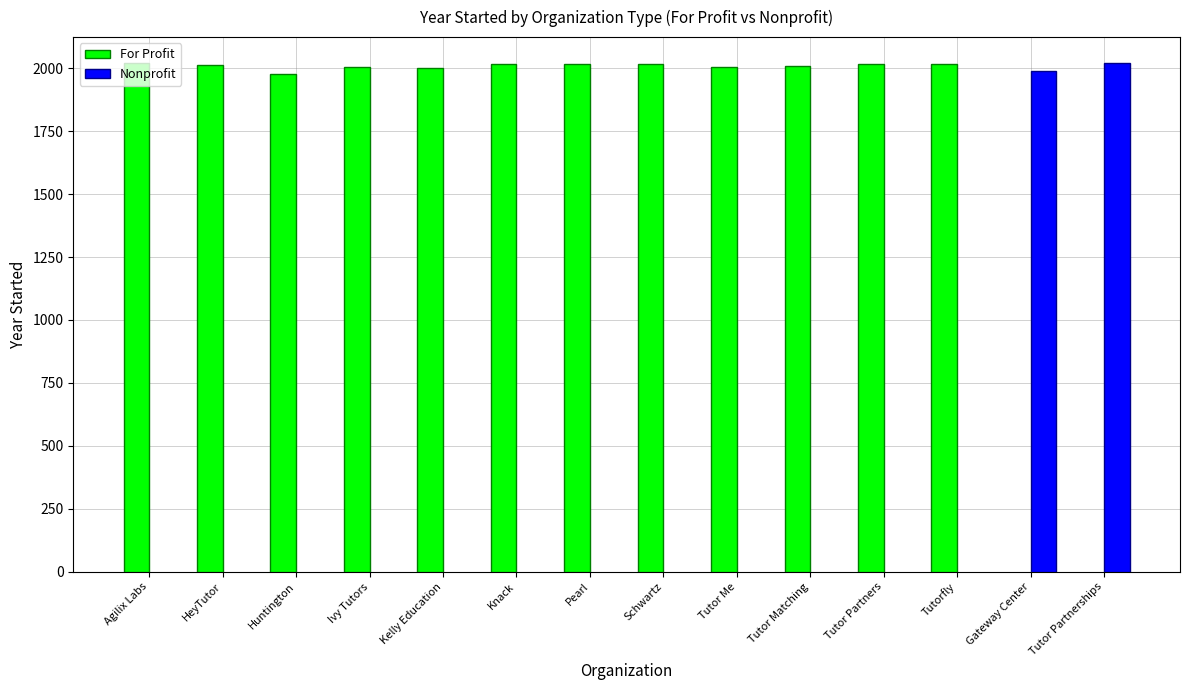

What is the difference between the For Profit values at Agilix Labs and Huntington?

45